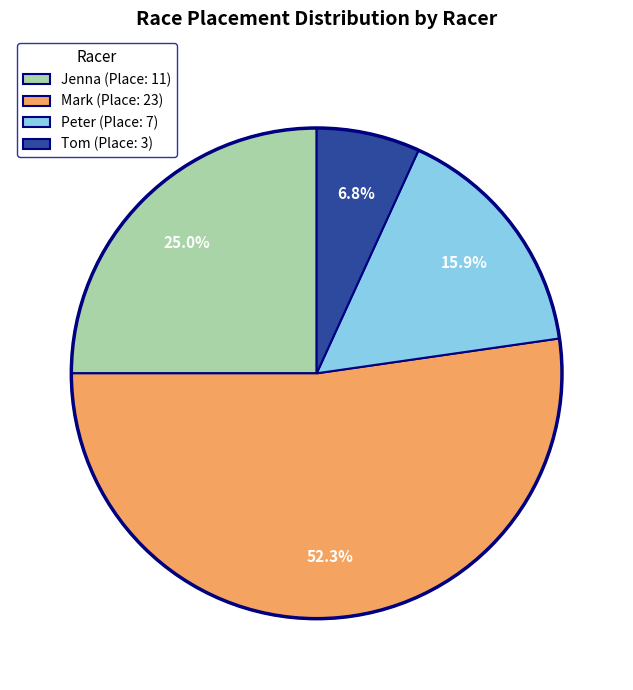

How many slices are in this pie chart?

4